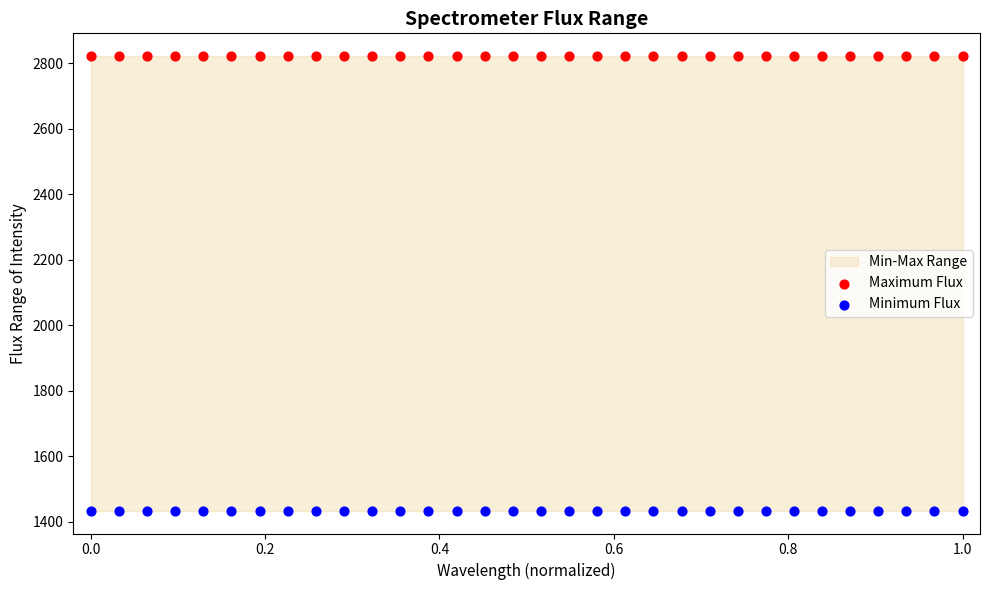

Which series reaches the minimum Y coordinate?

Minimum Flux